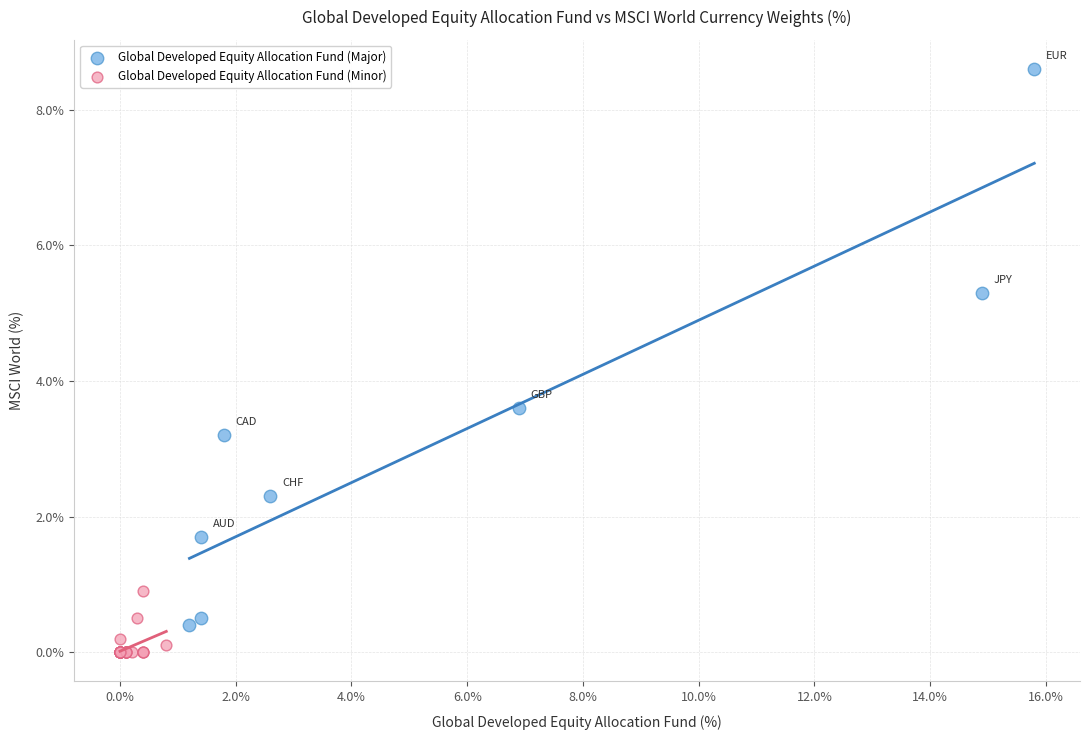

Which series reaches the minimum Y coordinate?

Global Developed Equity Allocation Fund (Minor)